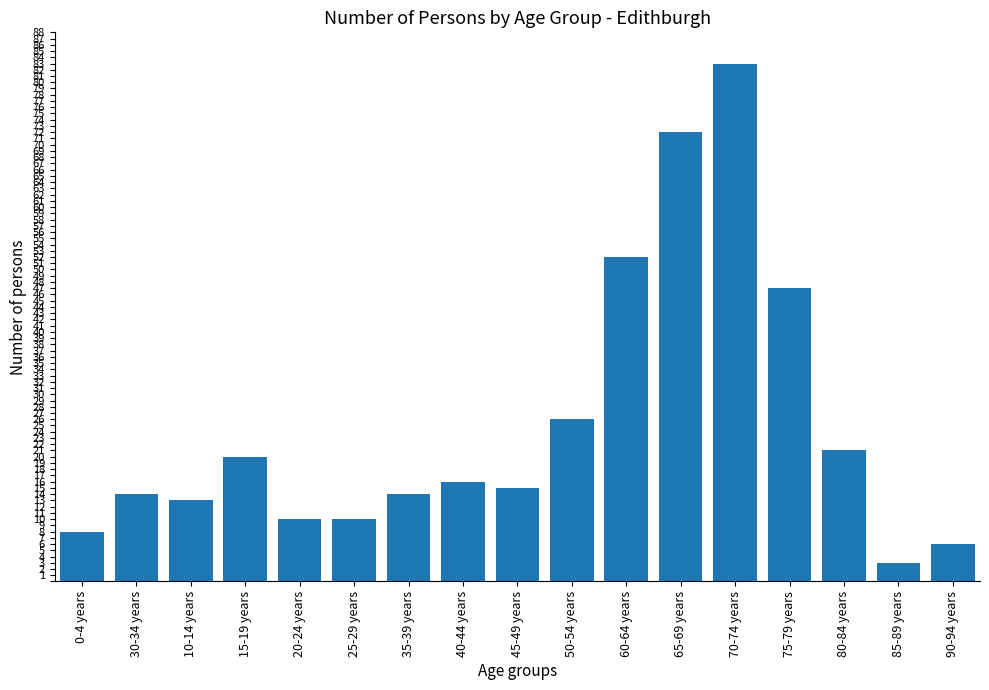

How many distinct data groups are displayed?

1